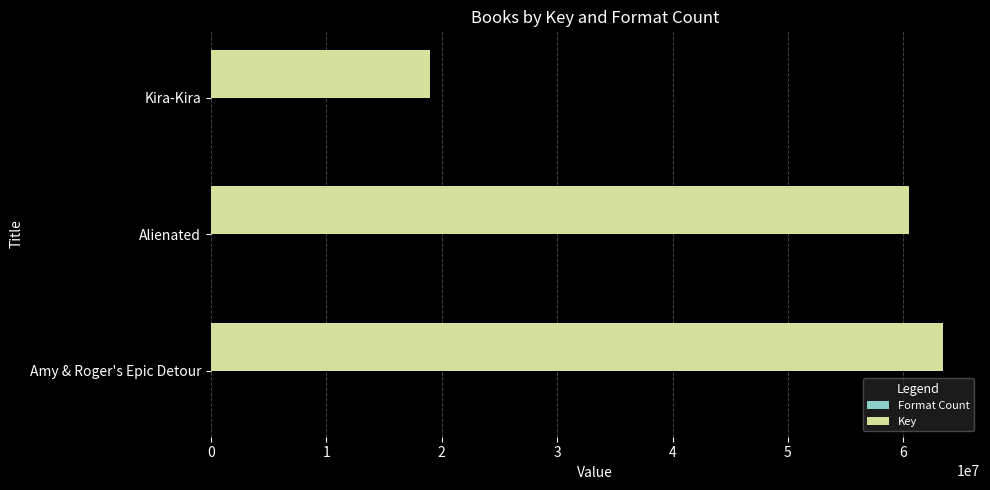

Which series has the largest total across all categories?

Key